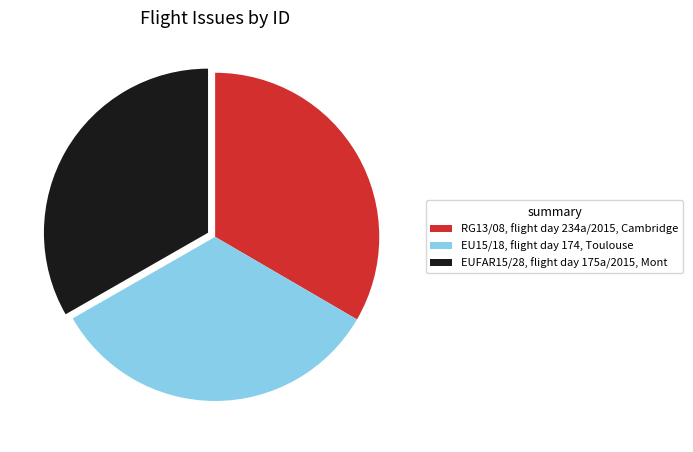

Is EUFAR15/28, flight day 175a/2015, Mont the majority of the pie?

No